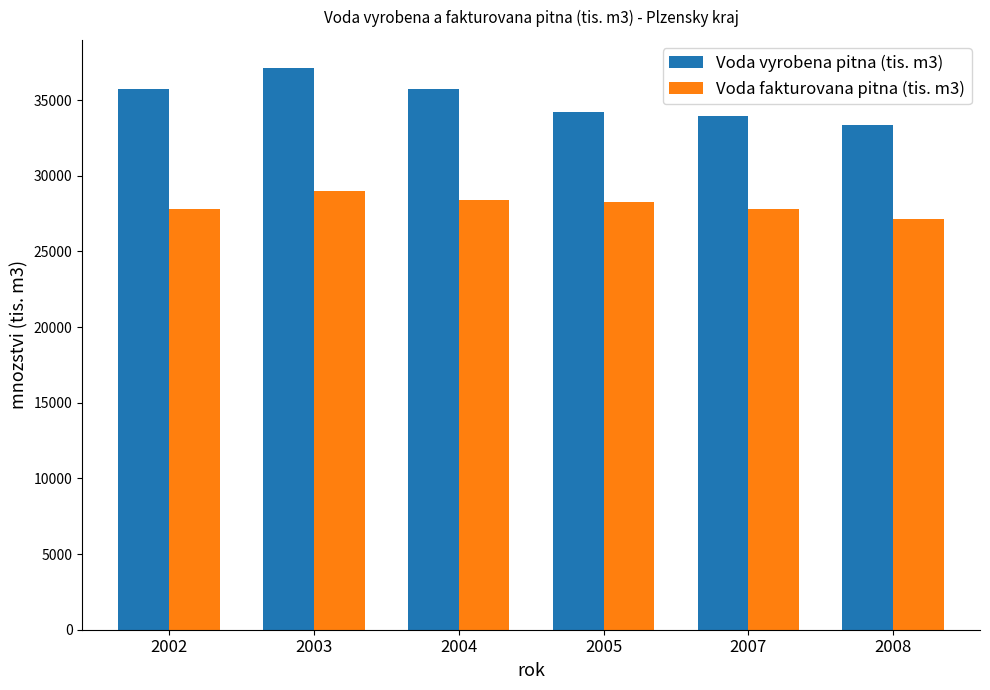

What is the difference between the maximum and minimum values in the Voda fakturovana pitna (tis. m3) series?

1815